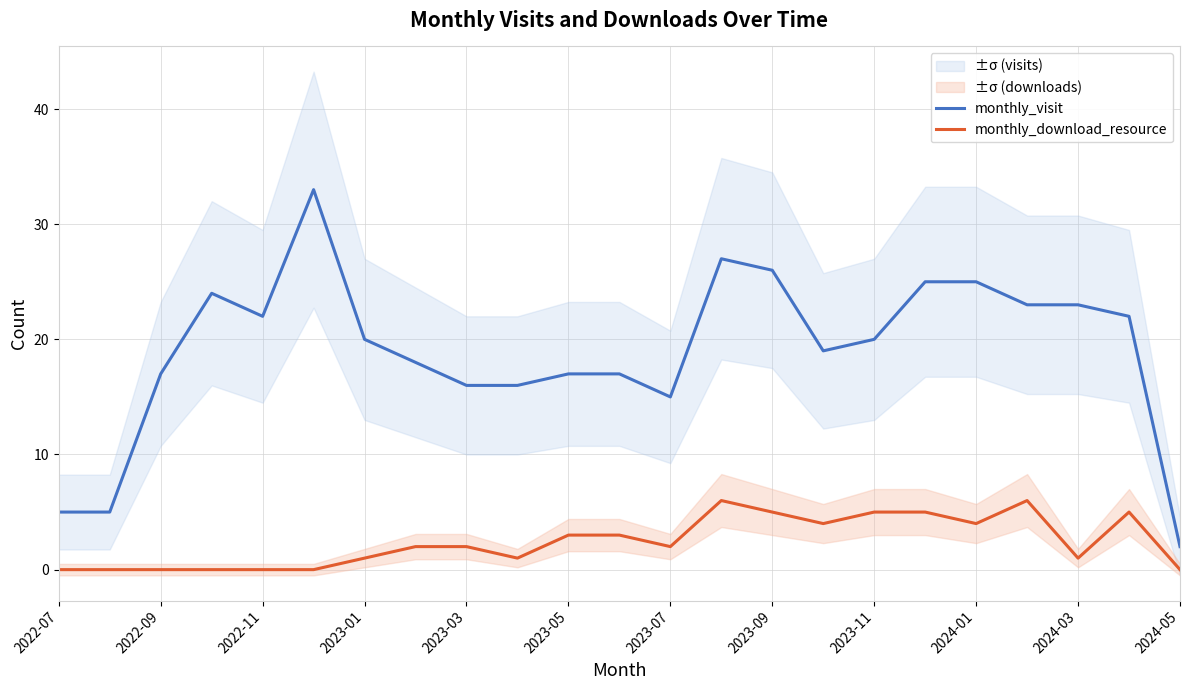

True or false: monthly_download_resource and monthly_visit cross at least once.

False